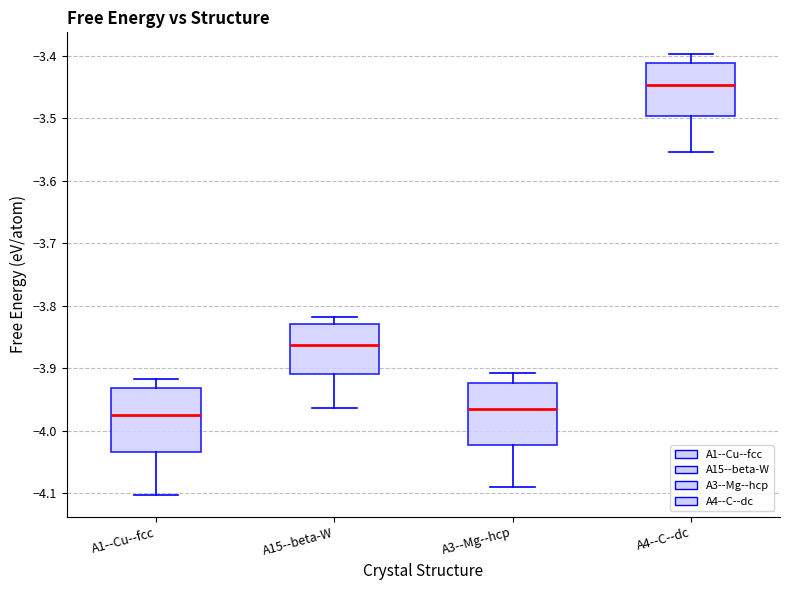

Which box has the highest median line?

A4--C--dc